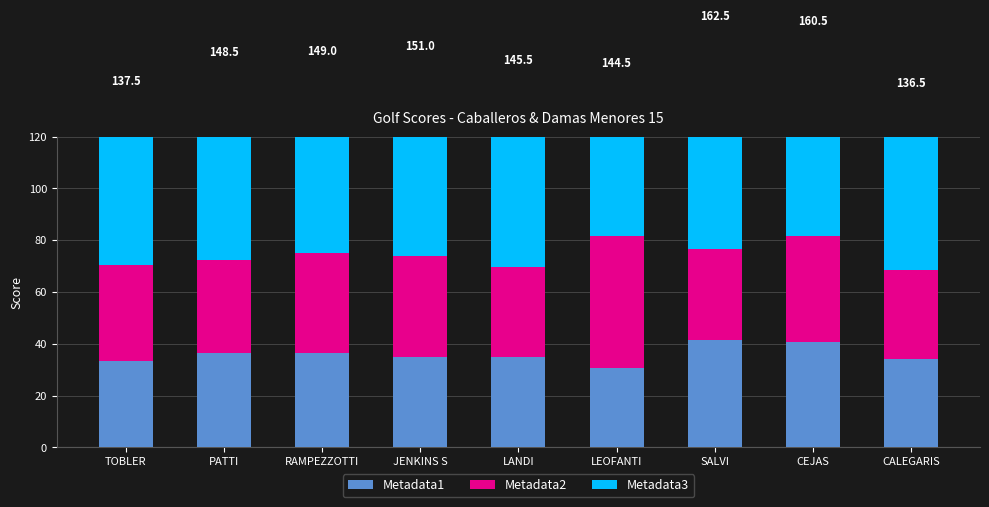

Rank the series by their maximum value, from highest to lowest.

Metadata3, Metadata2, Metadata1